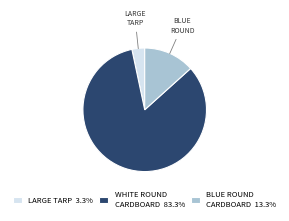

Count the number of slices in the pie.

3